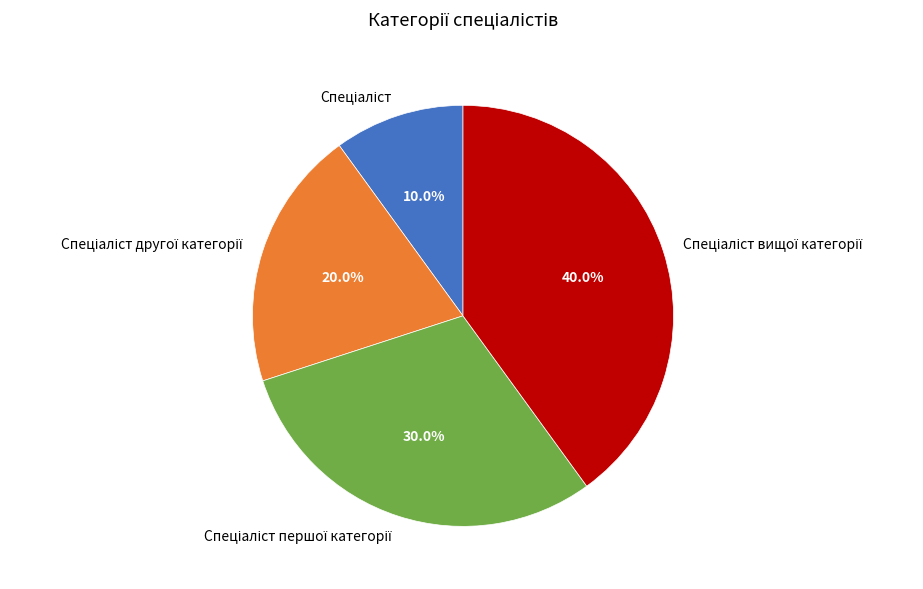

Is there a majority slice in this chart?

No